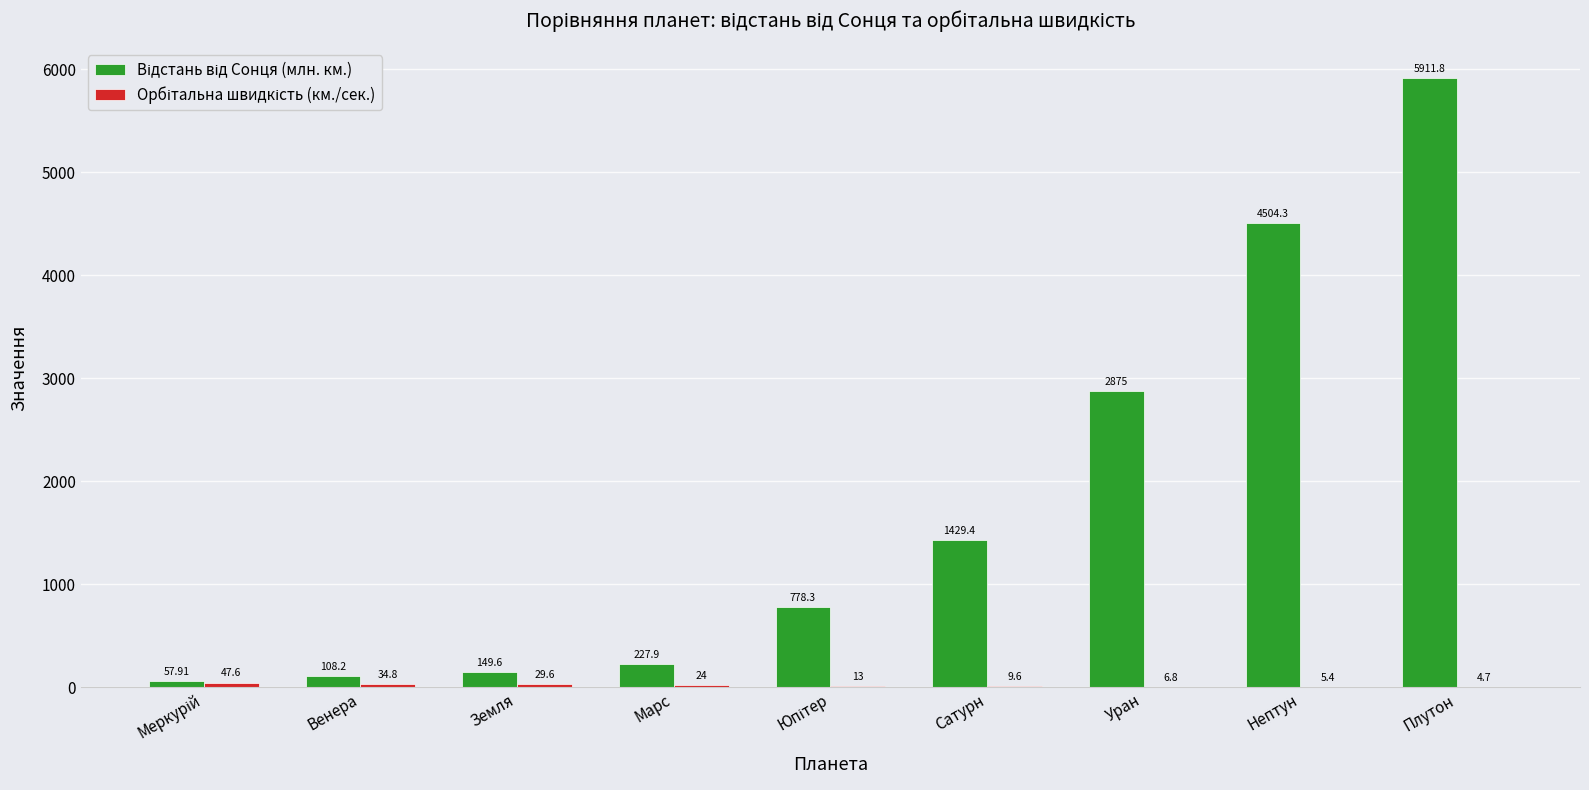

How many groups of bars are there?

9